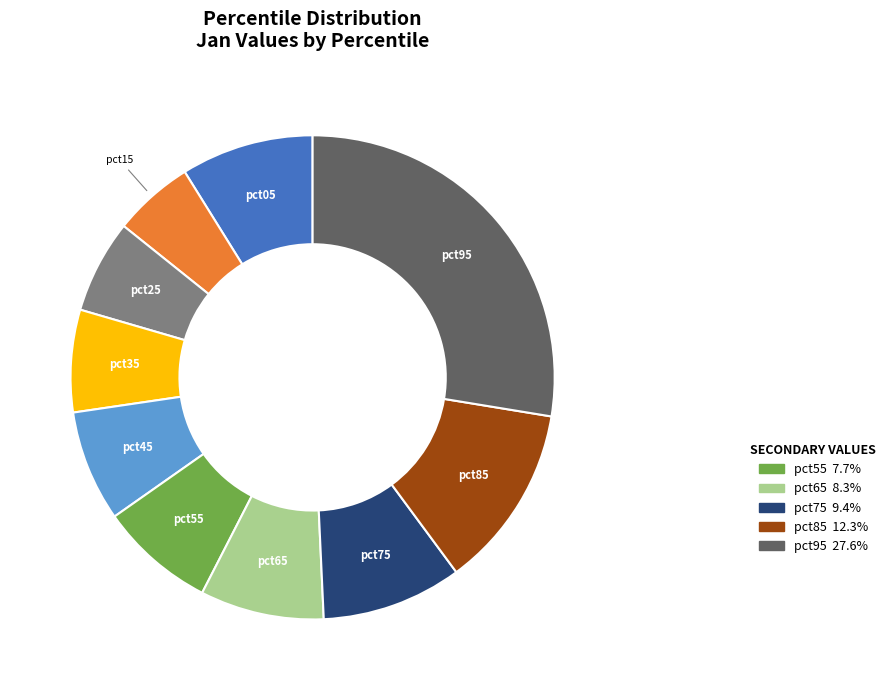

How many segments does this pie chart have?

10